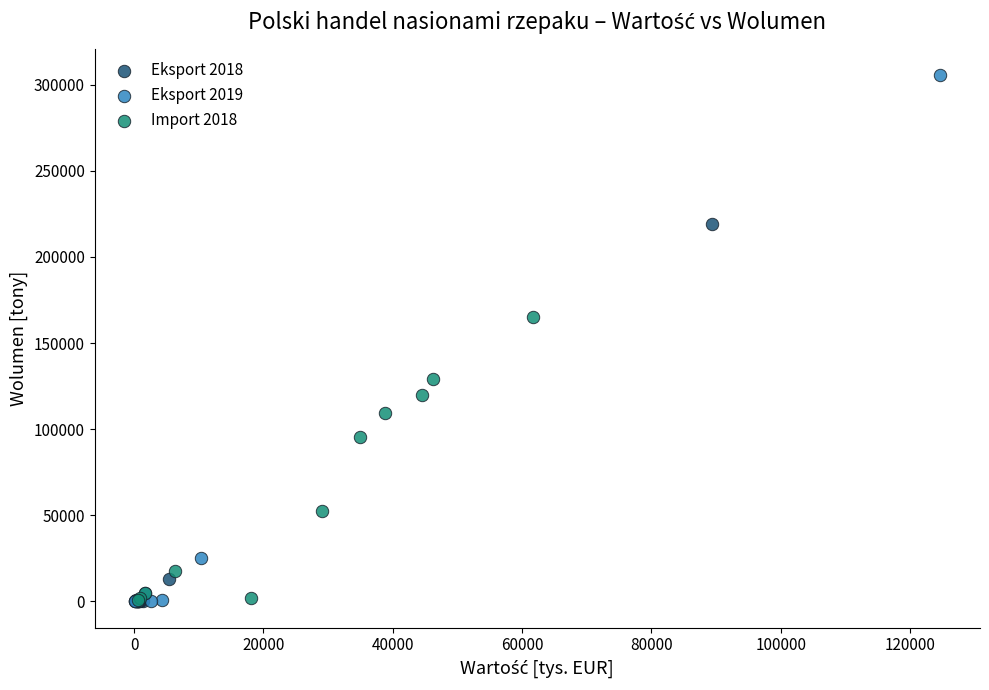

Which series contains the highest Y value?

Eksport 2019